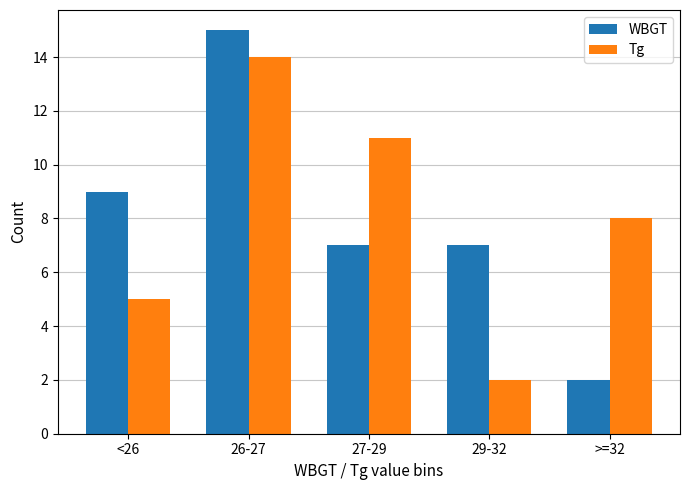

Is the value of Tg at <26 greater than the value of WBGT at 27-29?

No